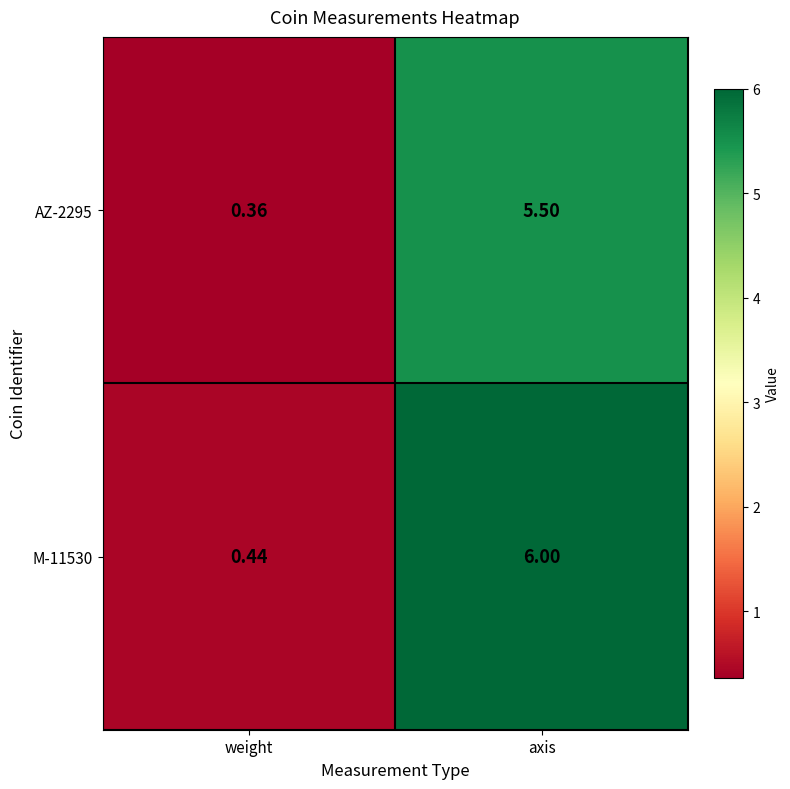

Which series has the widest spread of values?

M-11530